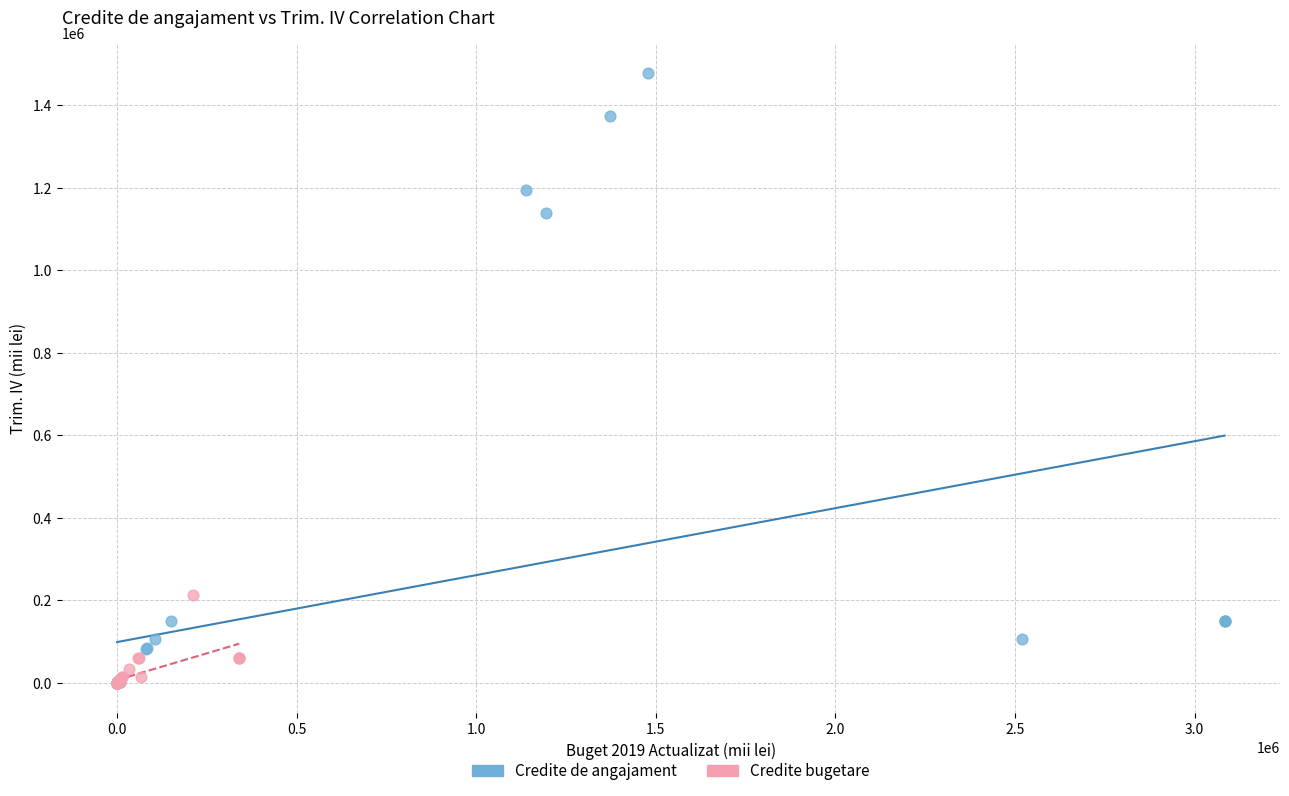

Which series contains the highest Y value?

Credite de angajament